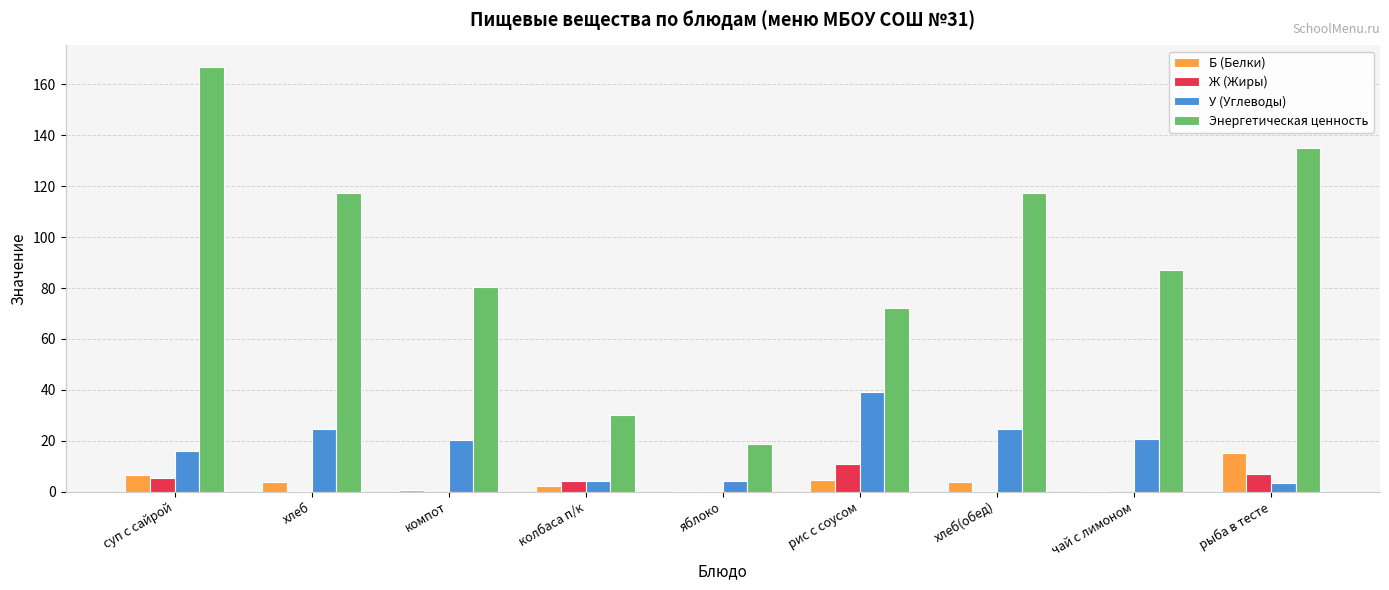

Which series has the widest spread of values?

Энергетическая ценность